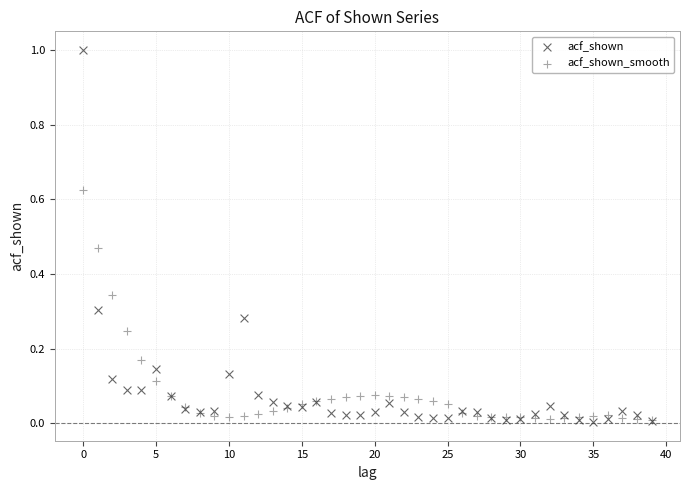

What are all the series names shown in the legend?

acf_shown, acf_shown_smooth